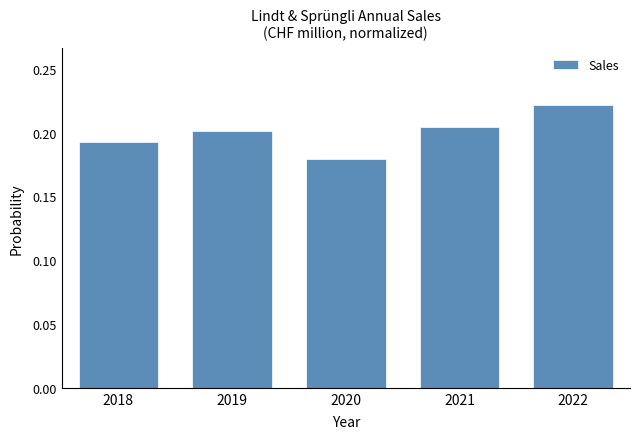

What is the sum of the values at 2020 and 2021?

0.4